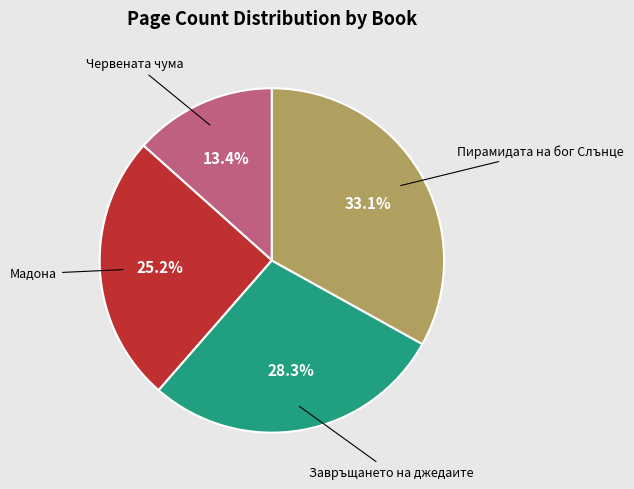

Does any single category account for the majority?

No